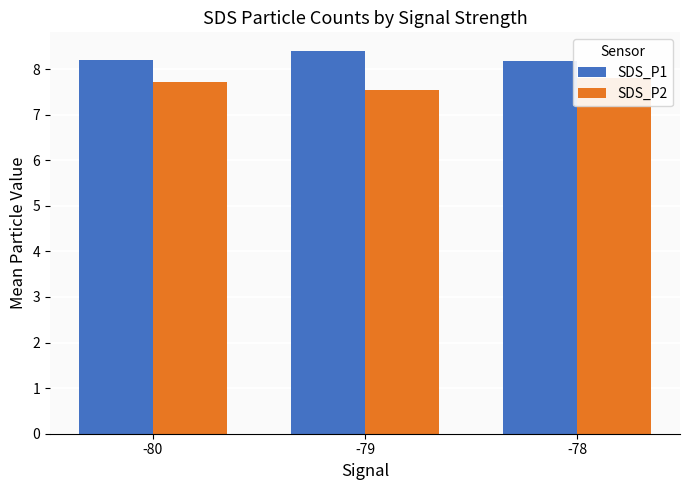

How many series are shown in this chart?

2